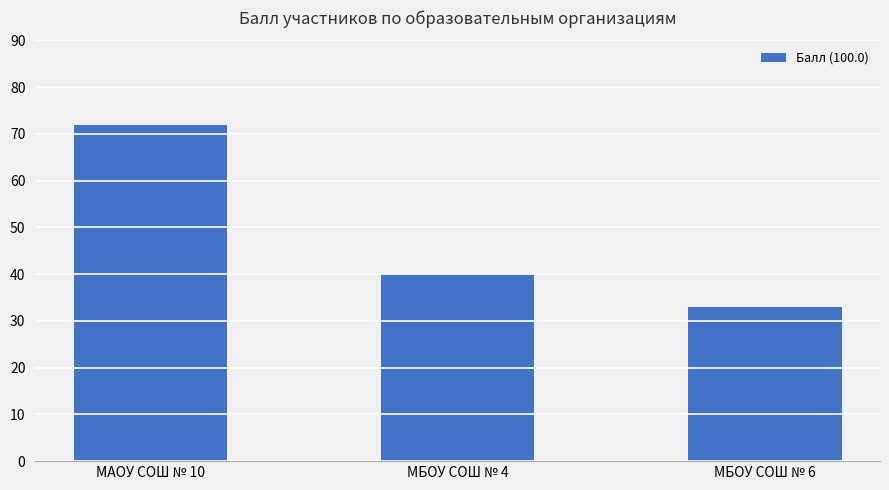

What is the label of the 3rd bar from the right?

МАОУ СОШ № 10